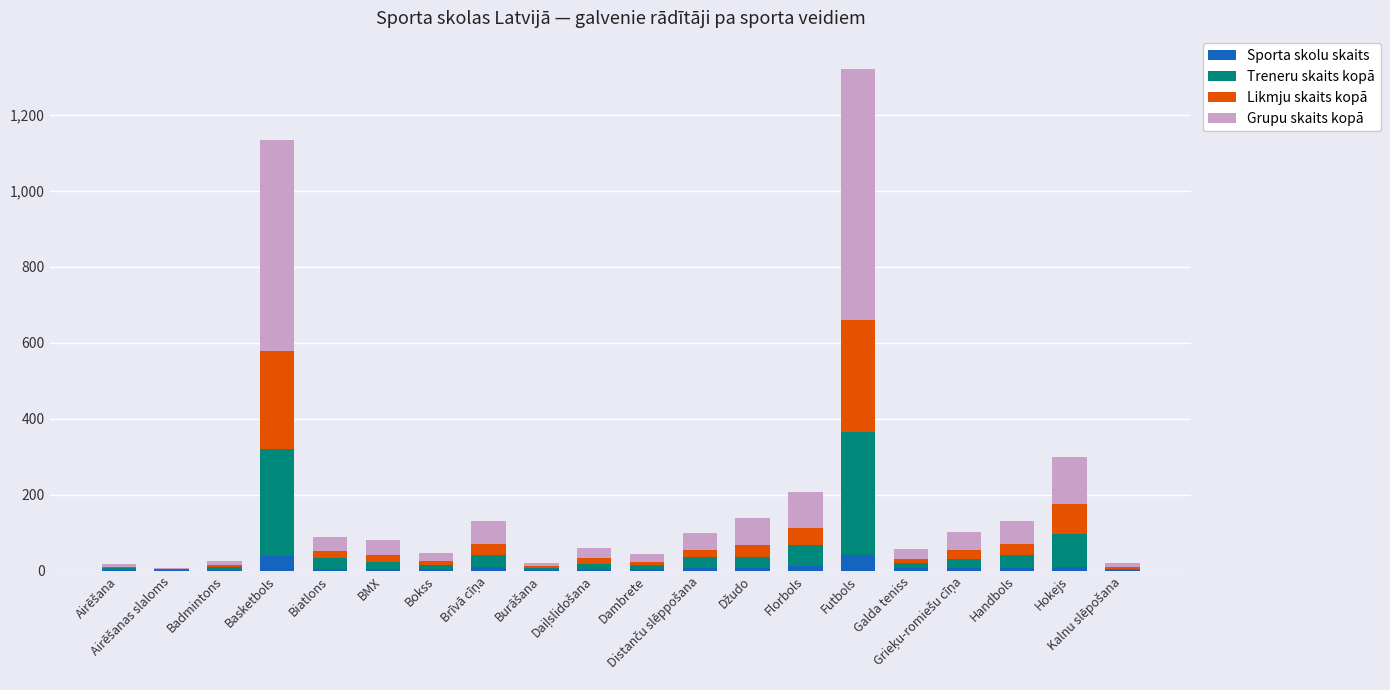

At which category is the sum across all series the highest?

Futbols